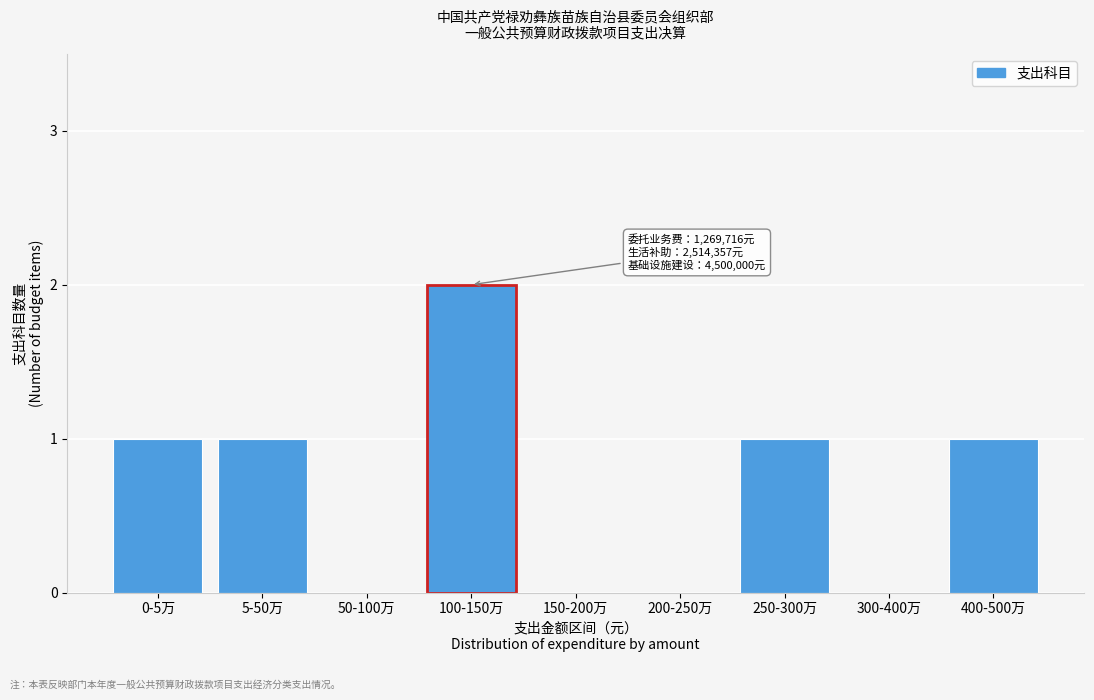

Reading right to left, extract all data points from this chart.

400-500万=1	300-400万=0	250-300万=1	200-250万=0	150-200万=0	100-150万=2	50-100万=0	5-50万=1	0-5万=1